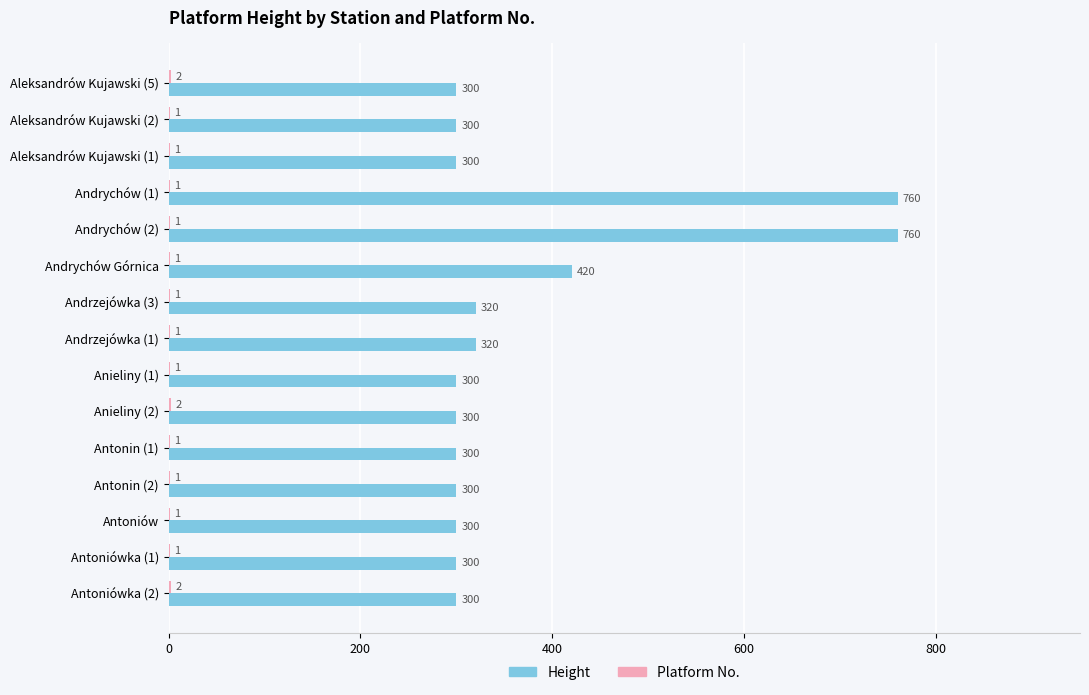

Where is Height nearest to the value 530?

Andrychów Górnica